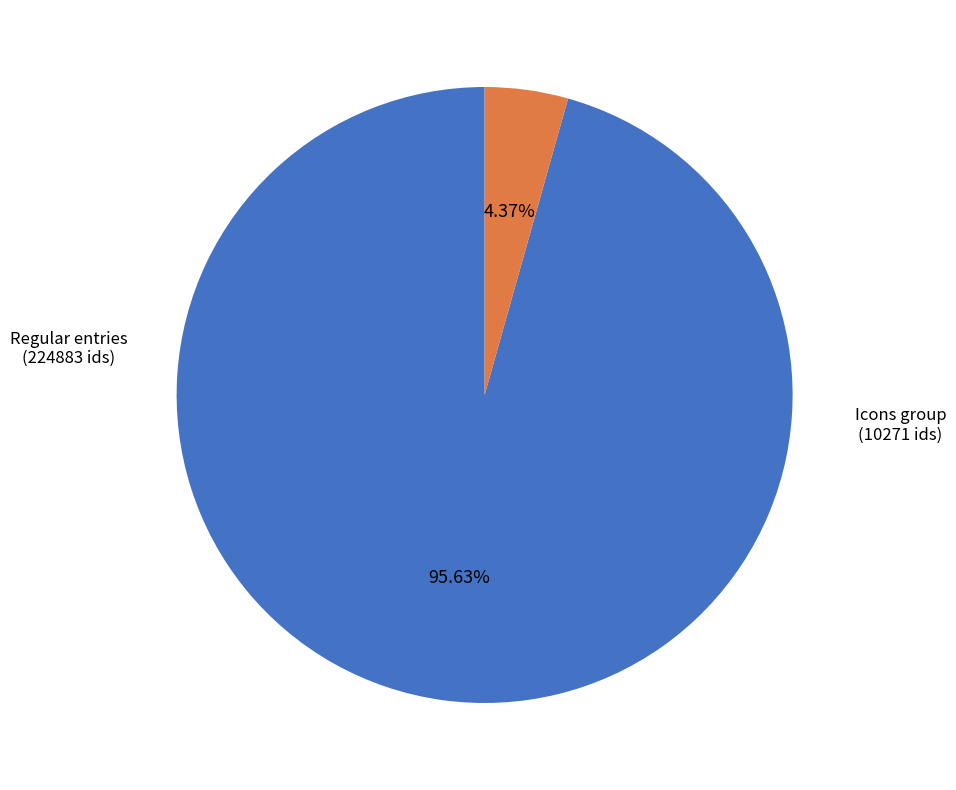

Rank the categories by value from lowest to highest.

Icons group, Regular entries